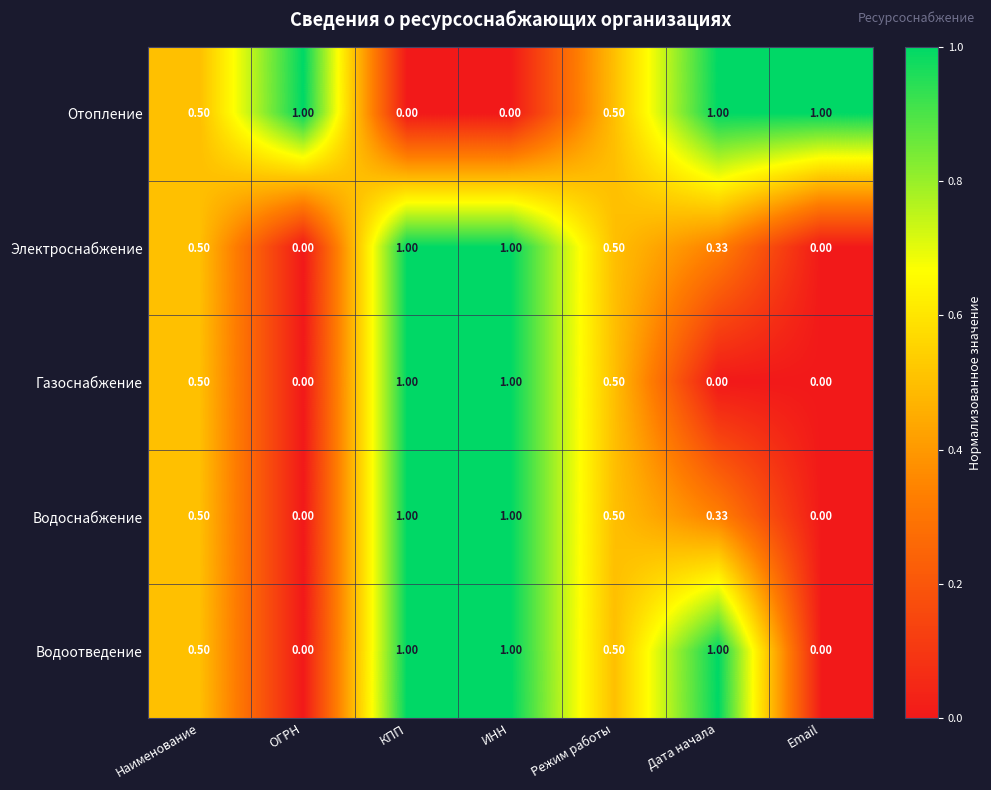

How many values in Водоотведение are above zero?

5